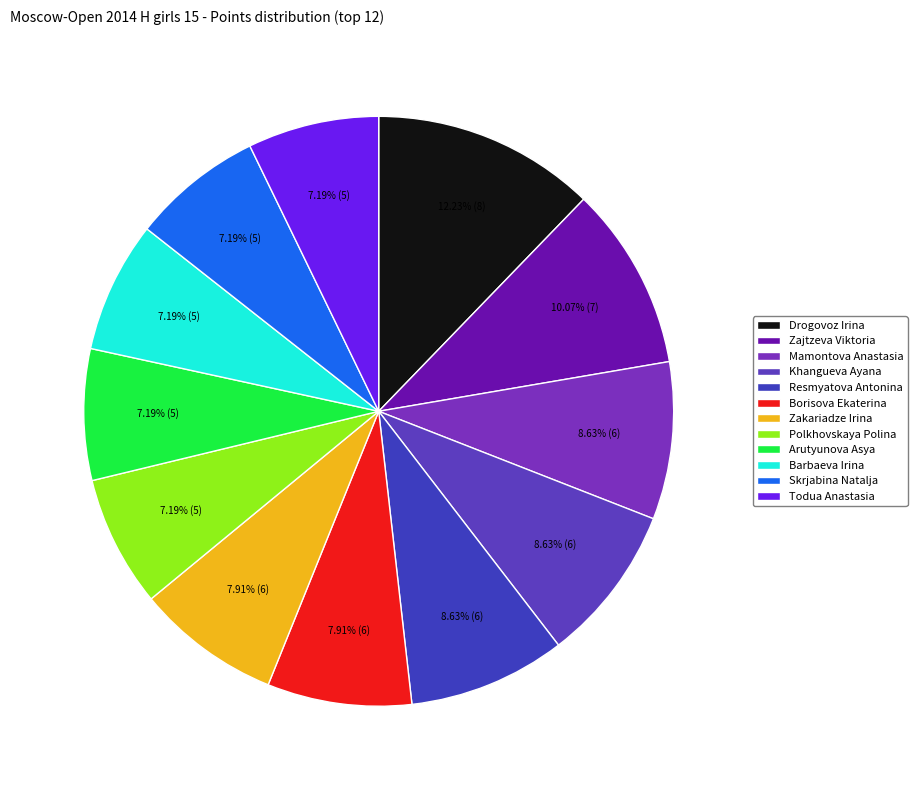

Count the number of slices in the pie.

12